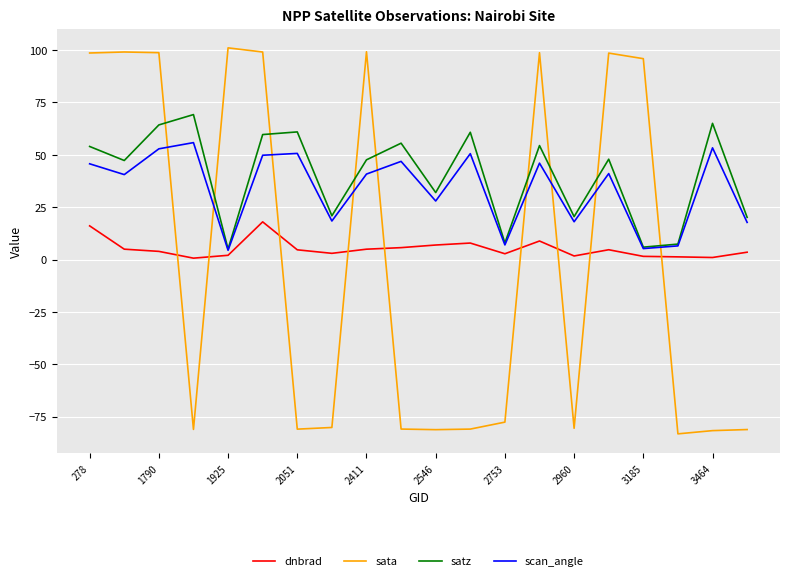

Which series has the widest spread of values?

sata